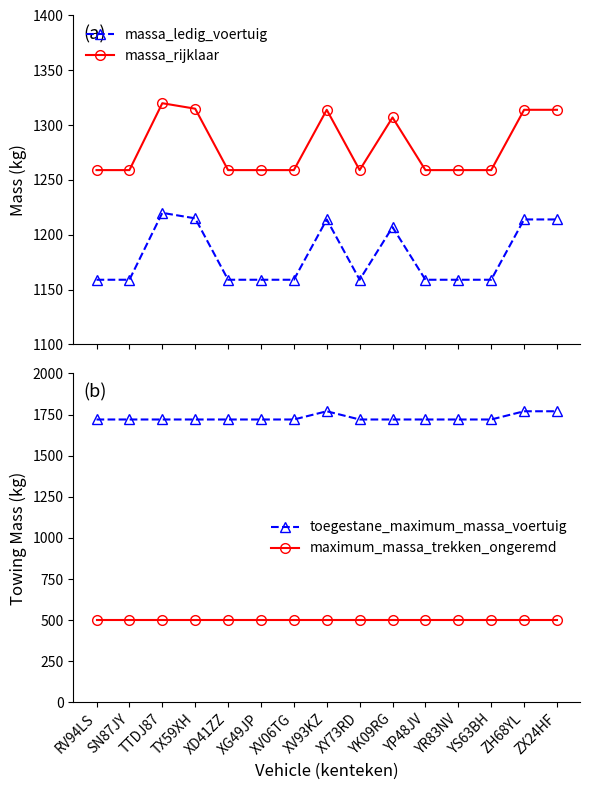

Does the chart display data point markers on the line(s)?

Yes